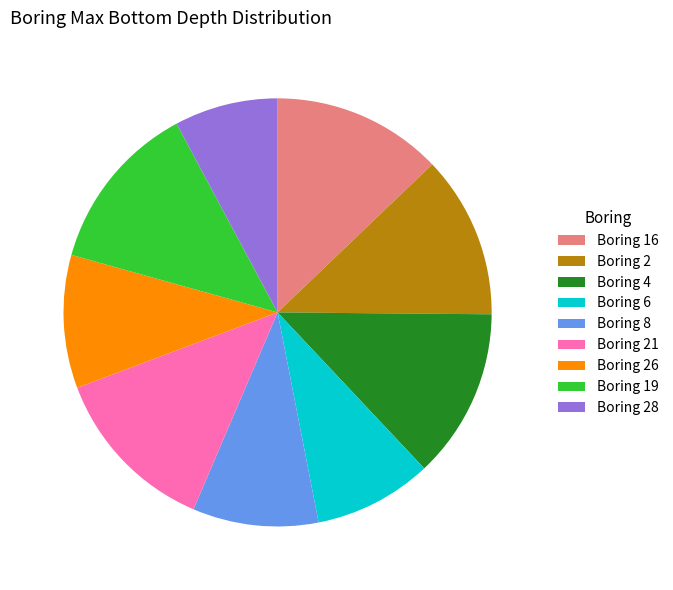

Is there any slice that represents more than half of the pie?

No